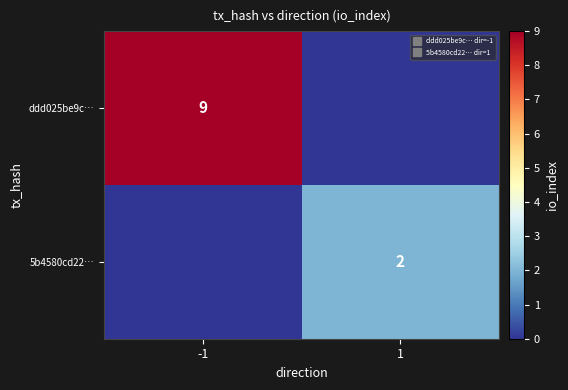

What is the average value of the ddd025be9c… series?

4